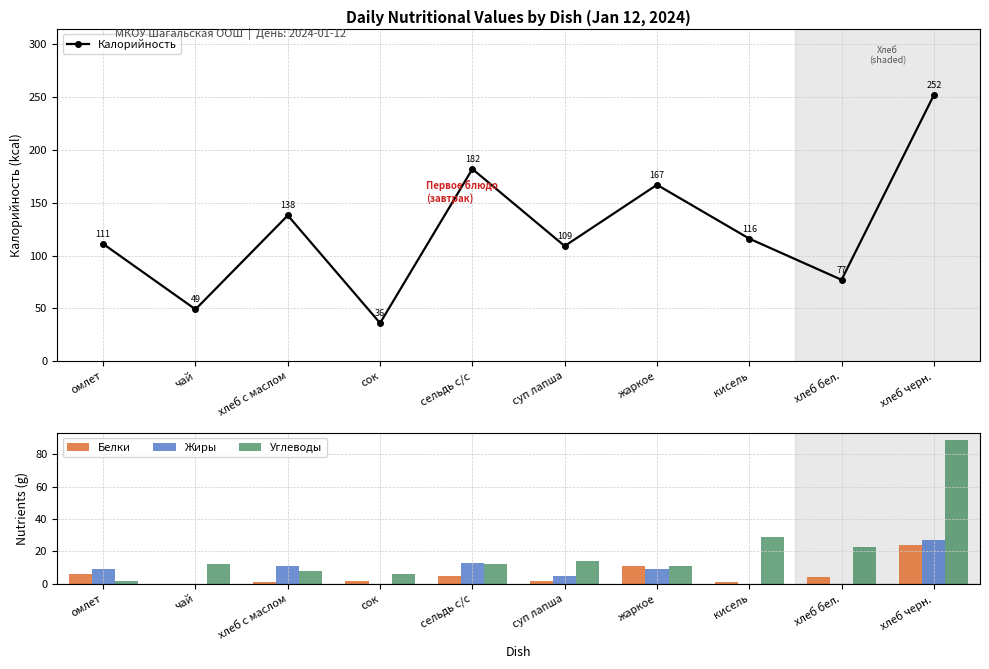

How many categories are shown in the chart?

10